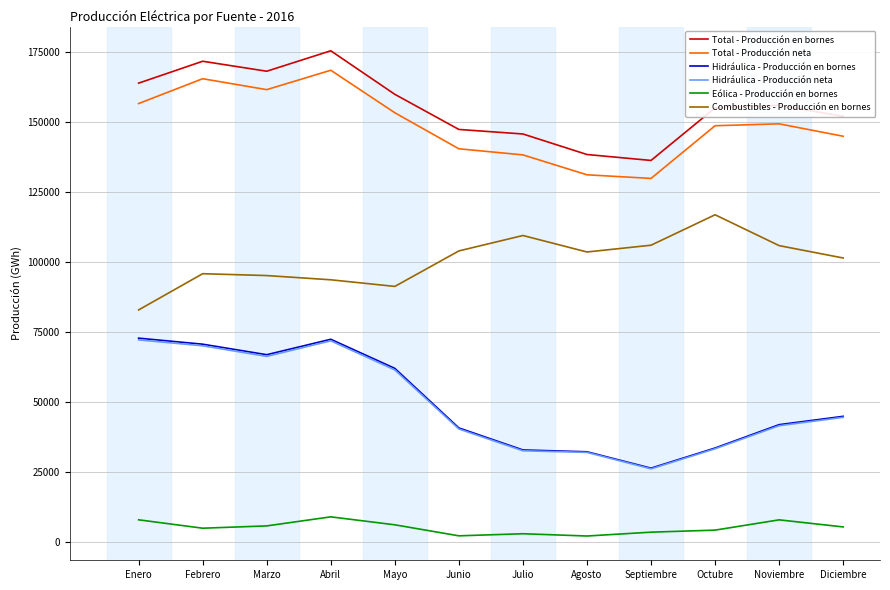

True or false: Combustibles - Producción en bornes and Hidráulica - Producción neta cross at least once.

False